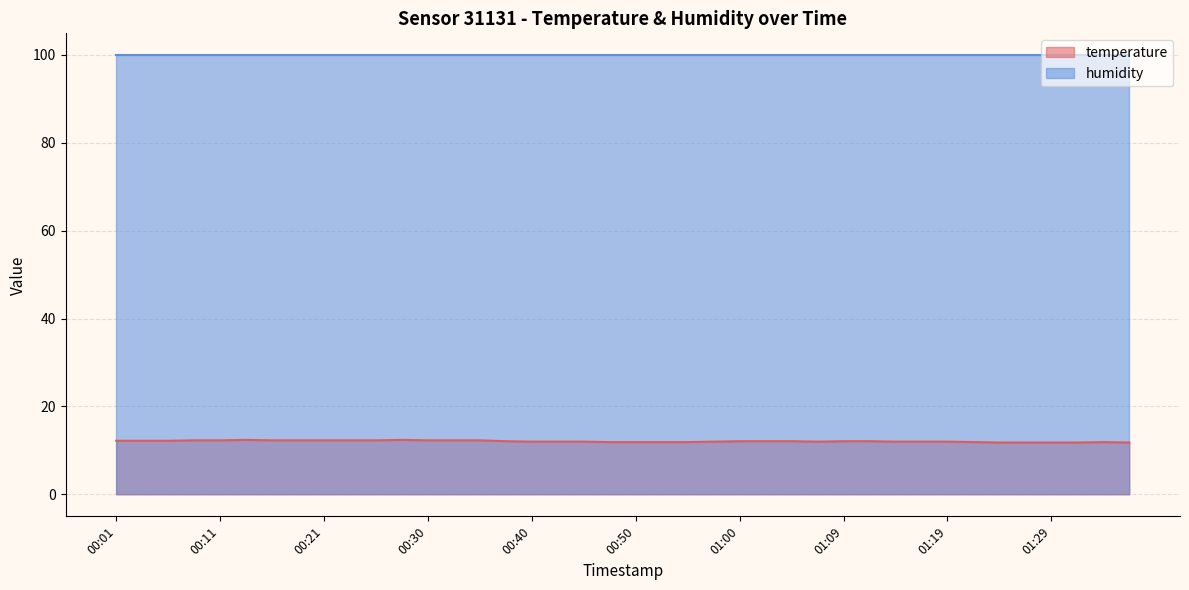

True or false: the data has more than 2 interior local peaks.

True